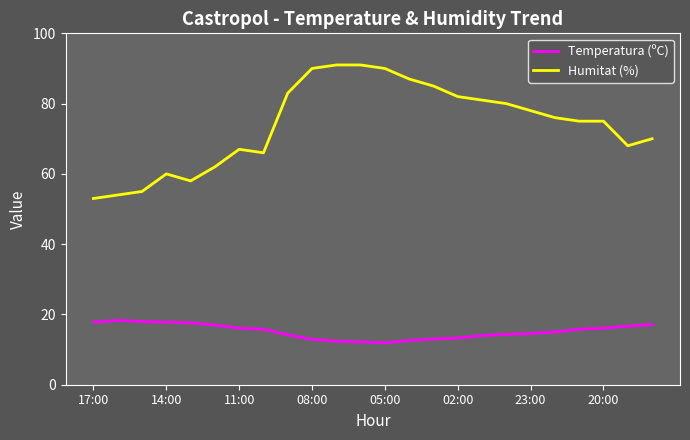

What are all the series names shown in the legend?

Temperatura (ºC), Humitat (%)